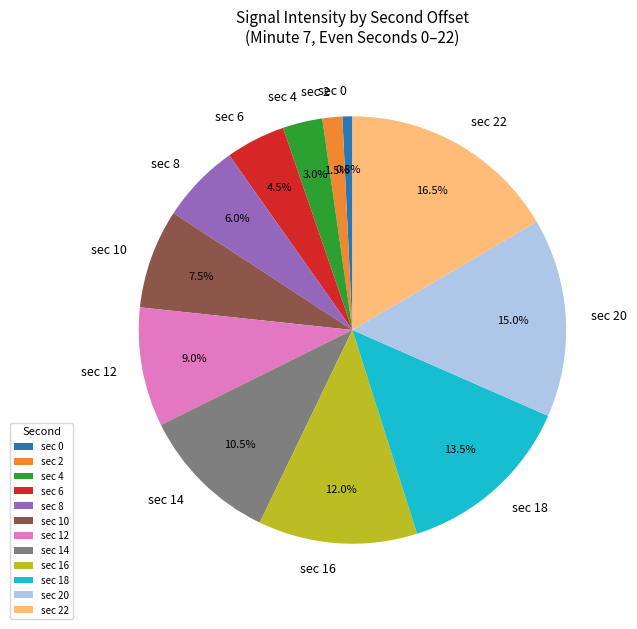

What is the ratio of the value at sec 8 to the value at sec 20?

0.4